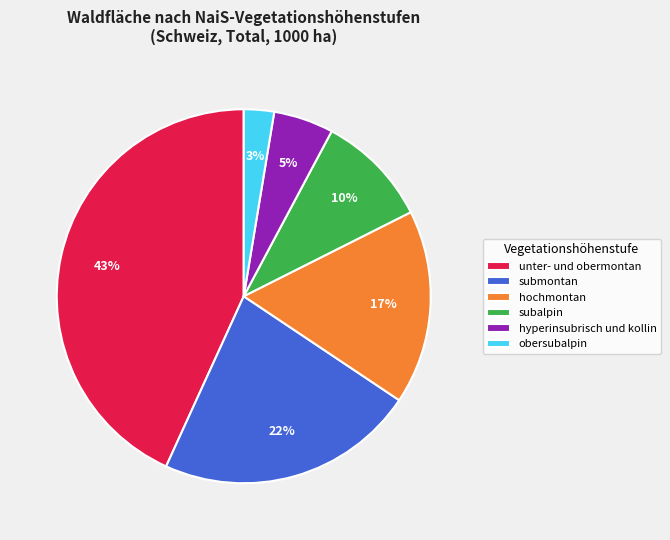

To the nearest percent, what is the combined percentage of hochmontan and submontan?

39%